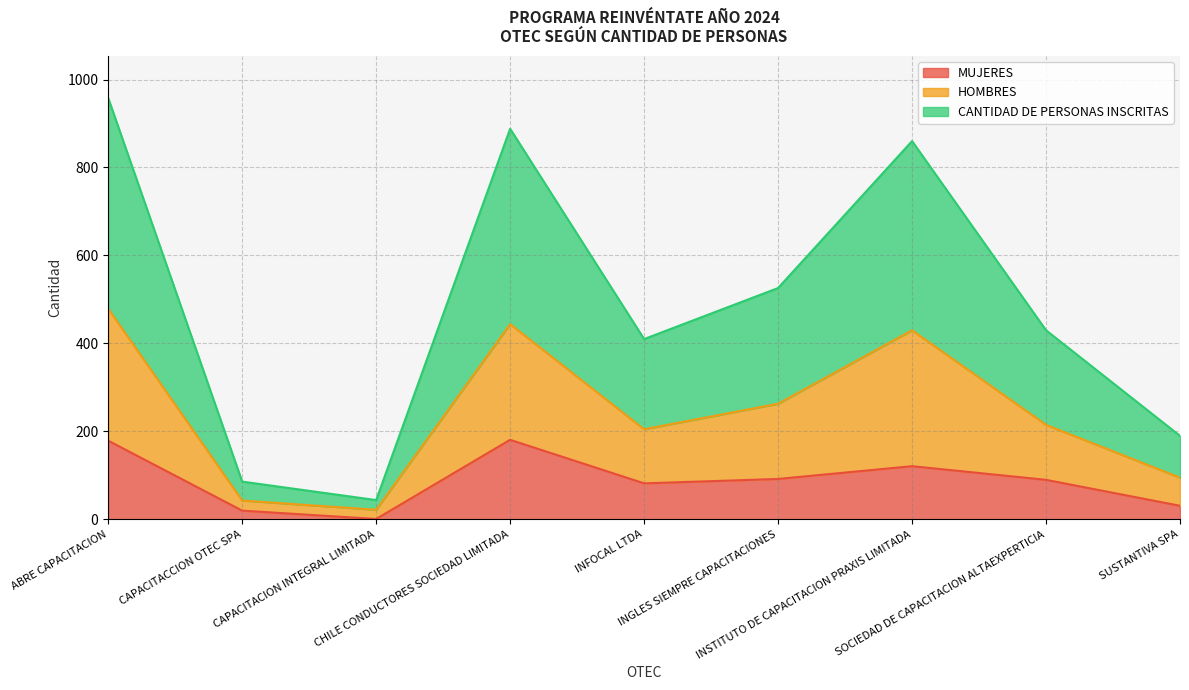

True or false: MUJERES and HOMBRES cross at least once.

False